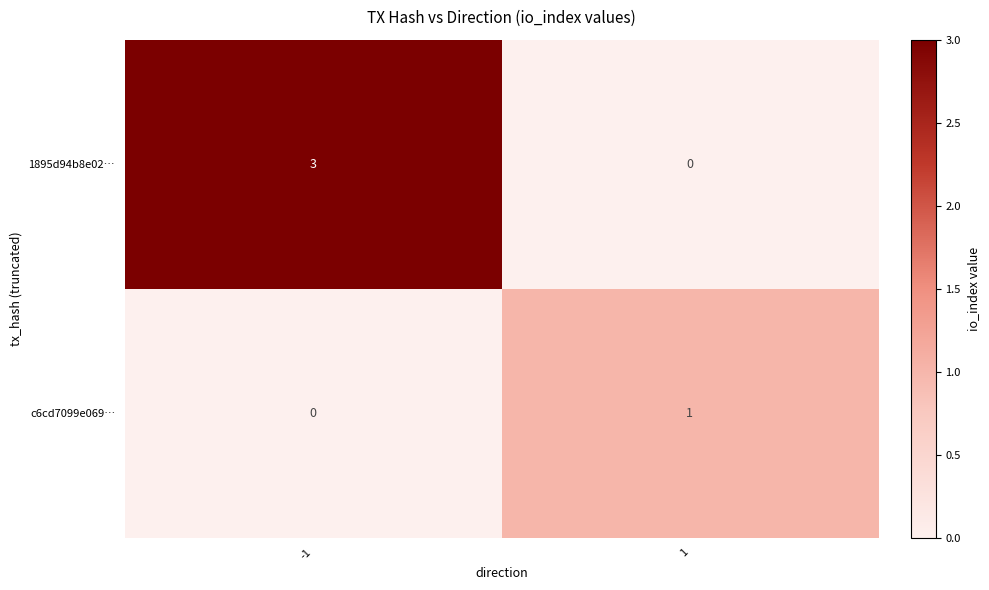

What value does the 1895d94b8e02… series have at -1?

3